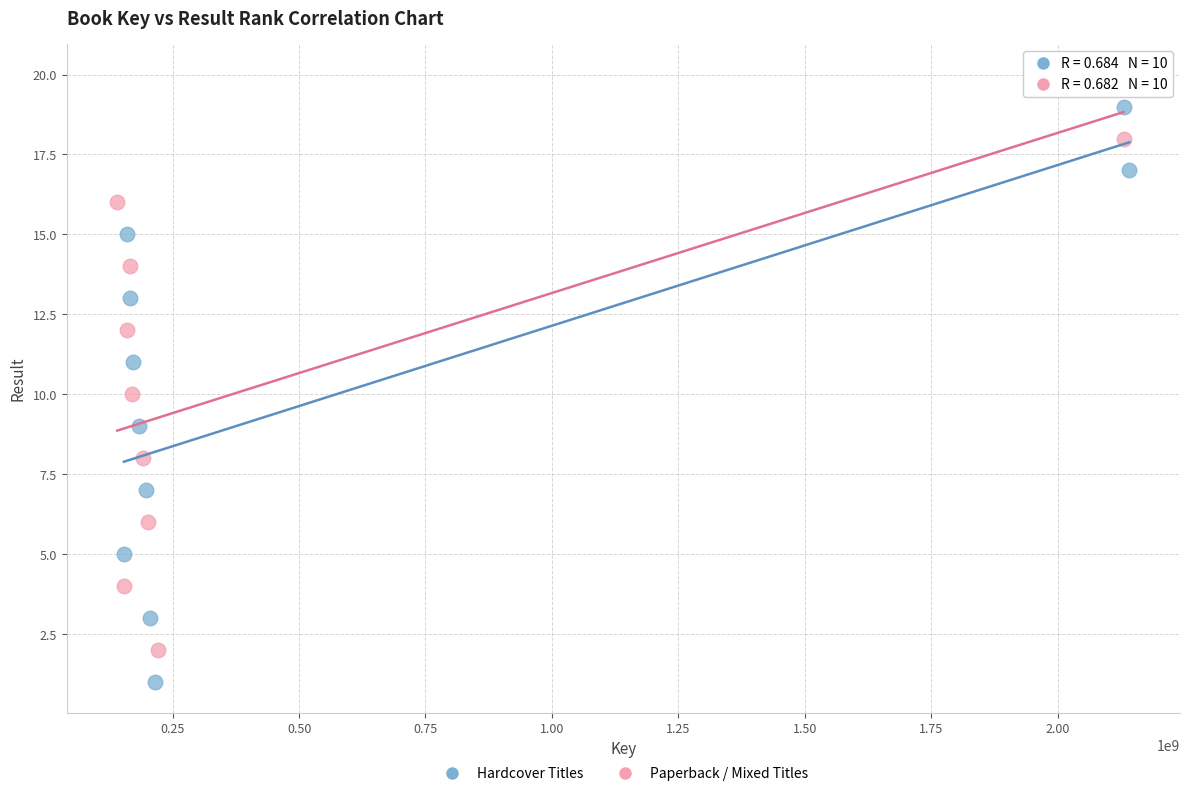

What are all the series names shown in the legend?

Hardcover Titles, Paperback / Mixed Titles